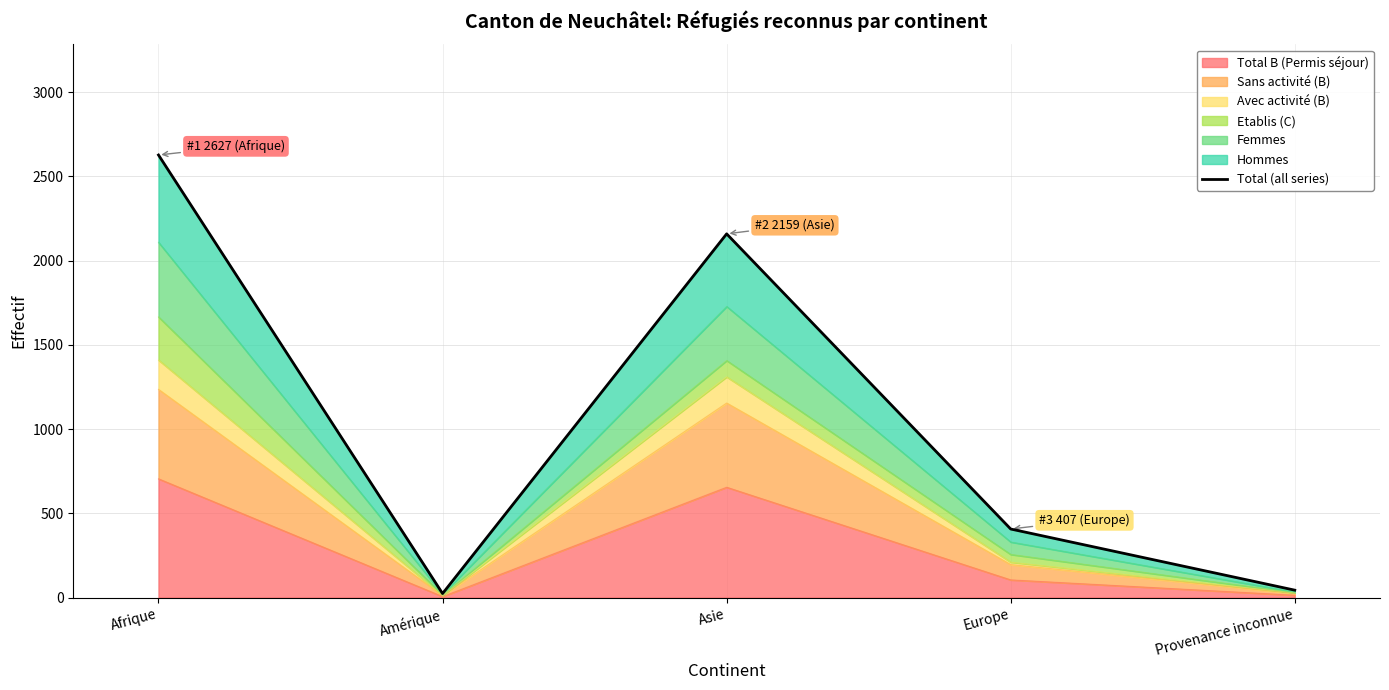

True or false: the data has more than 2 interior local peaks.

False